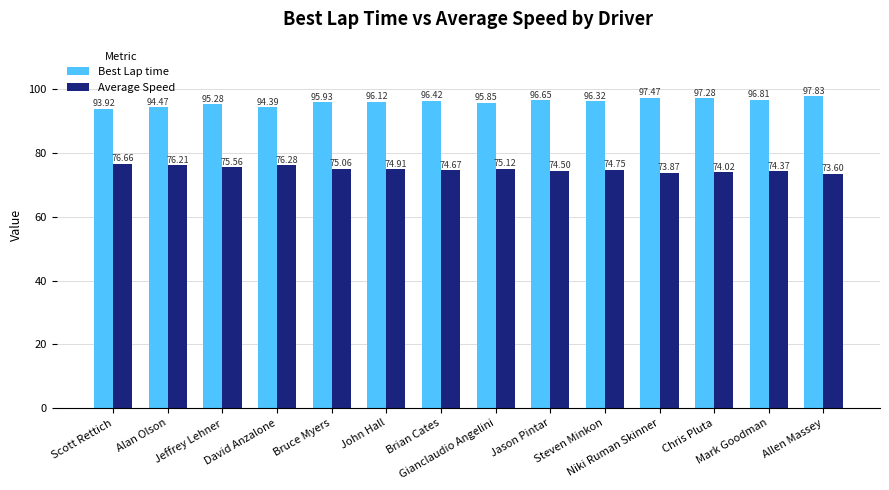

True or false: Best Lap time has a value of 133.0 at Allen Massey.

False